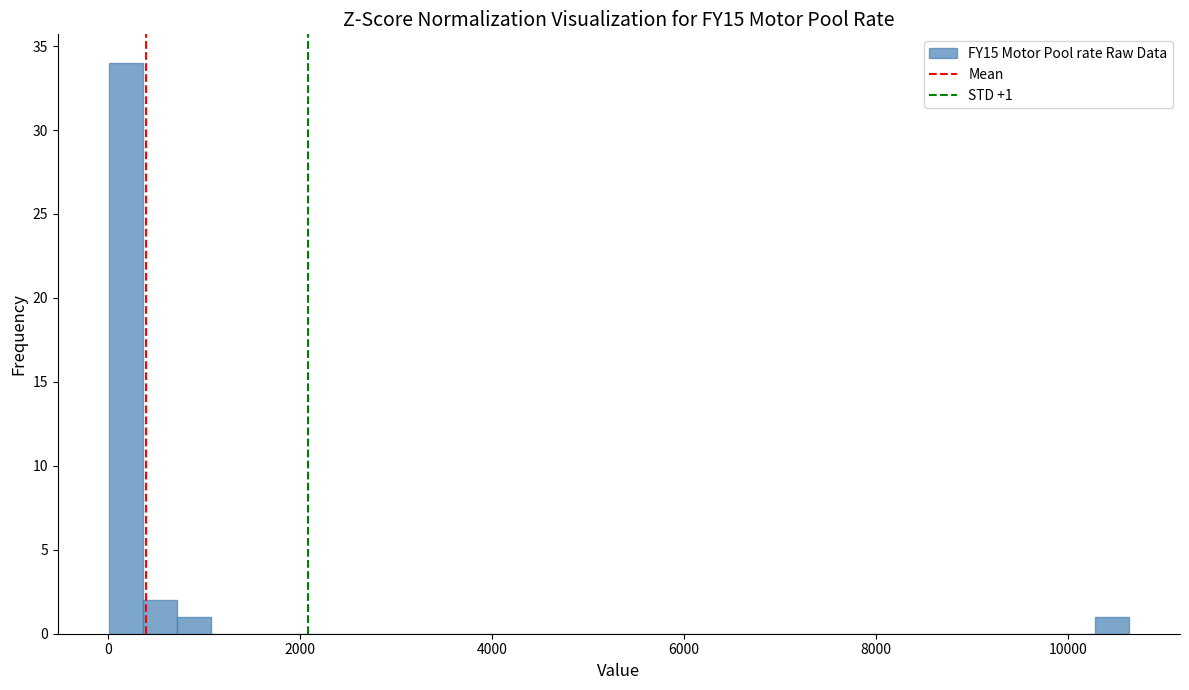

Read against the x-axis, roughly where is the centre of the tallest bar?

200